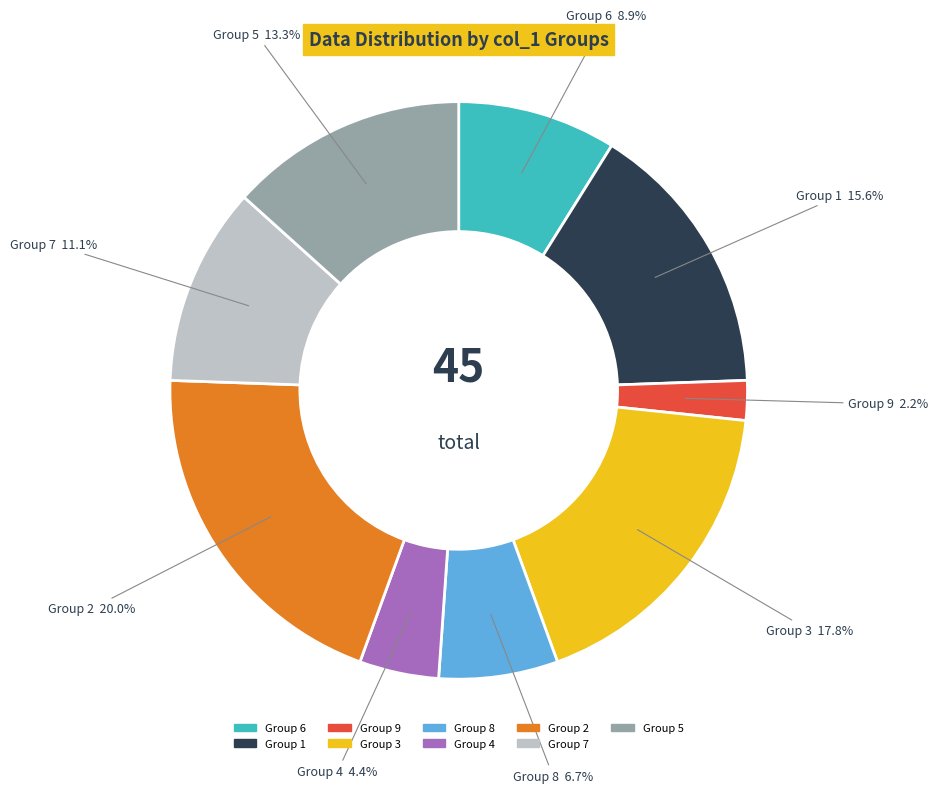

Rank the categories by value from lowest to highest.

Group 9, Group 4, Group 8, Group 6, Group 7, Group 5, Group 1, Group 3, Group 2